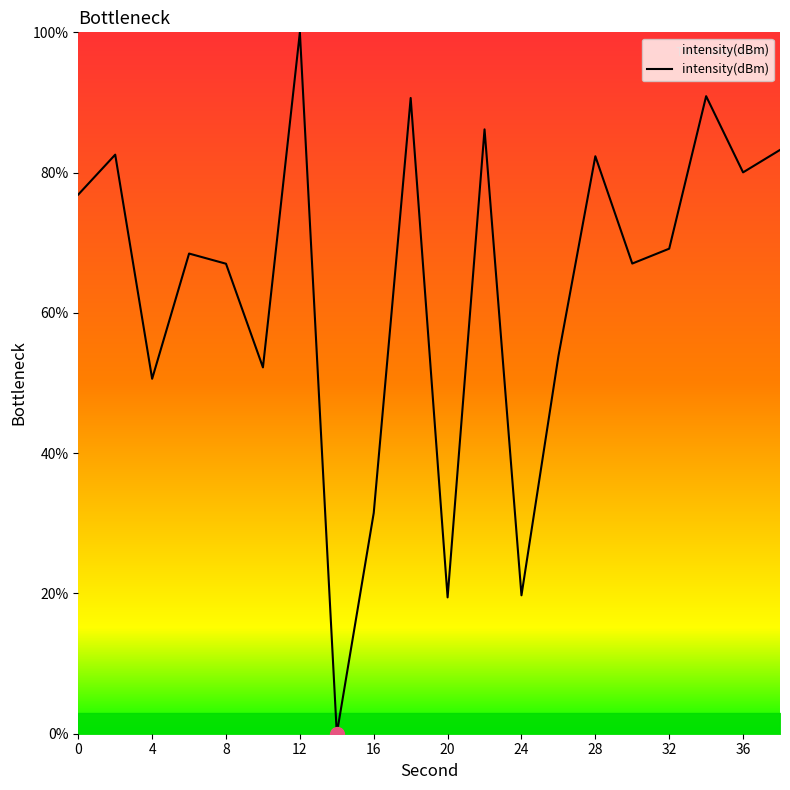

The chart shows a value of 16.9 at 8. True or false?

False